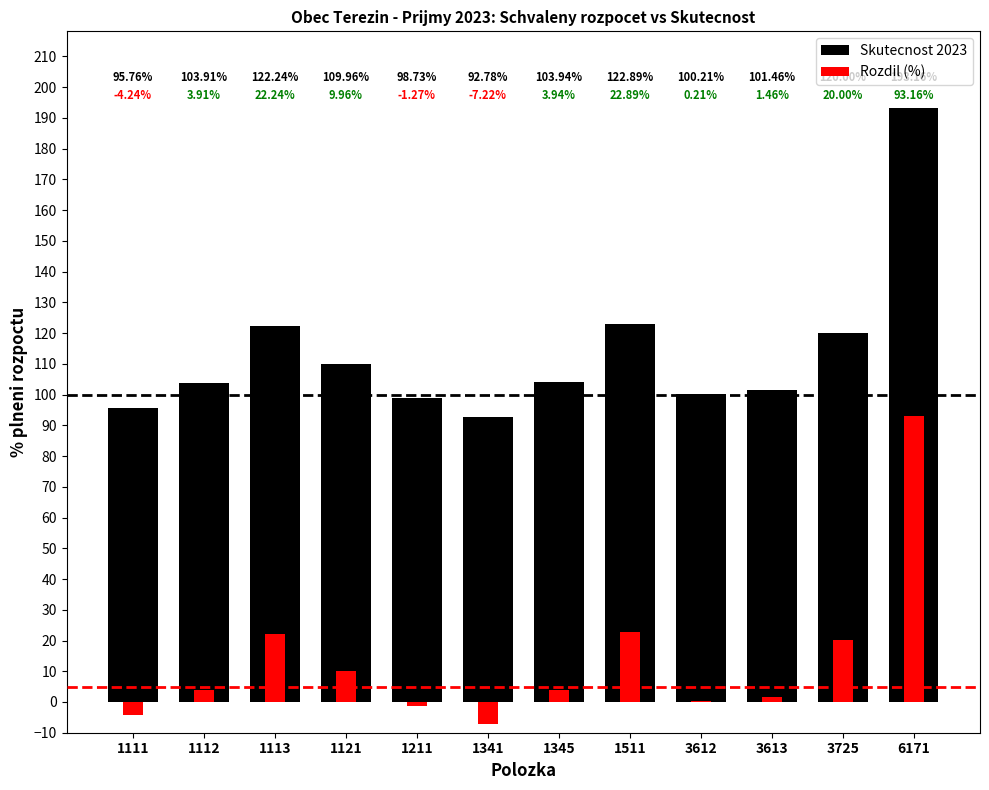

Which series changed the most between 1341 and 6171?

Skutecnost 2023